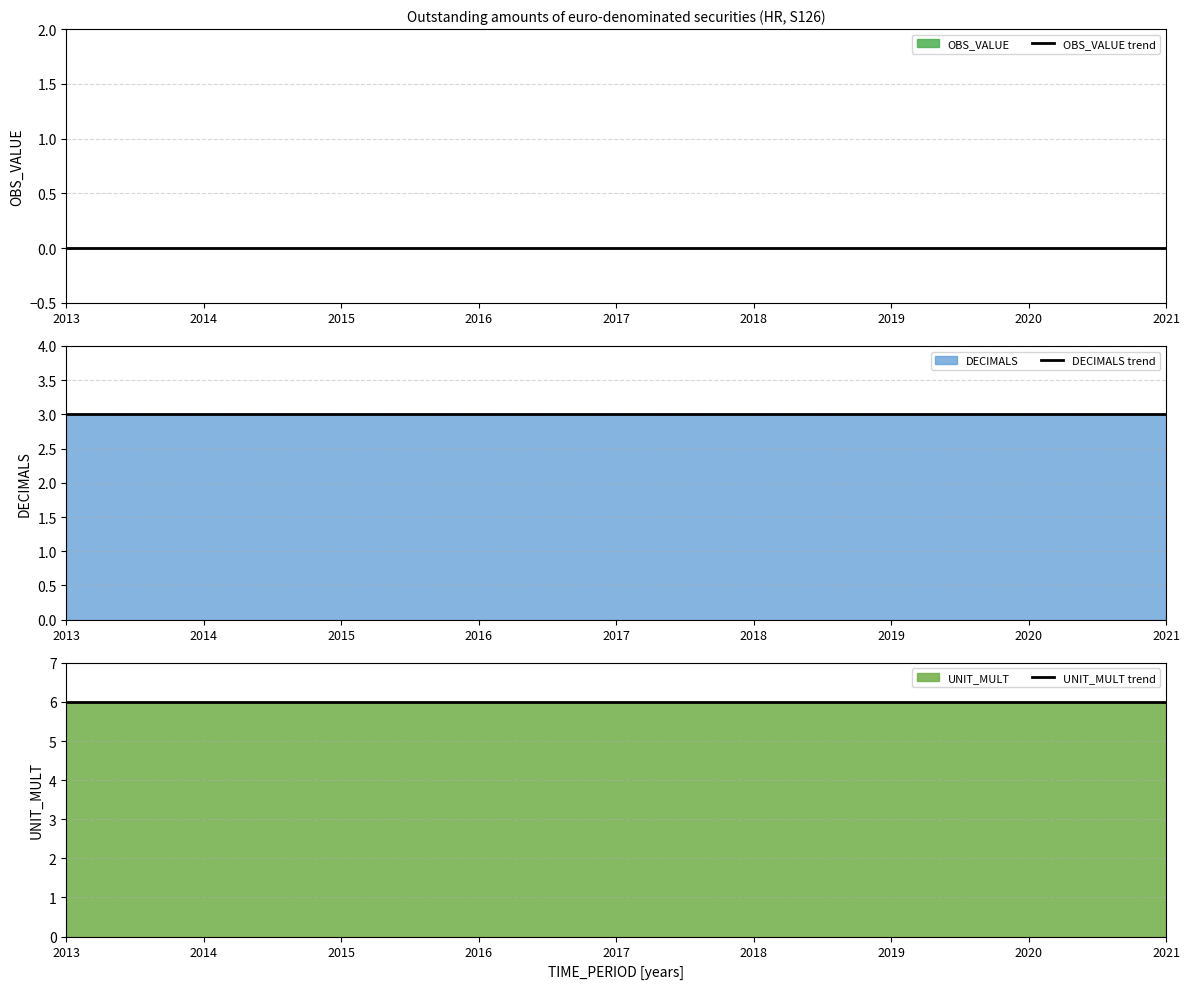

Which series has the largest total across all categories?

UNIT_MULT trend